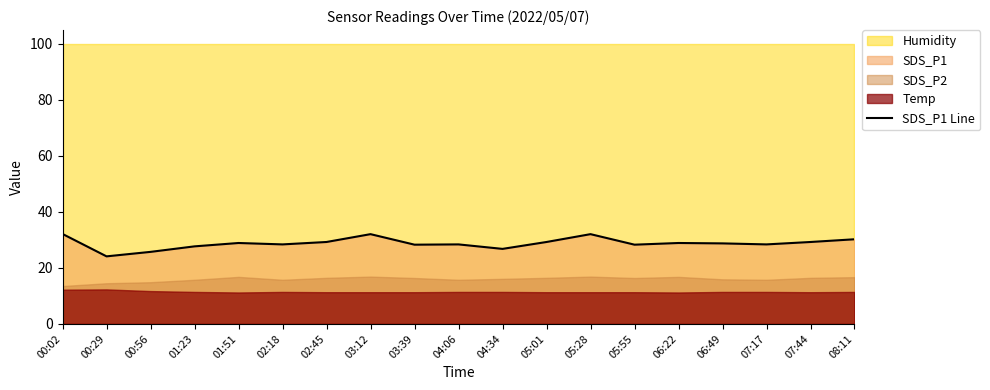

Reading right to left, what are all the values shown in this chart?

30.2	29.2	28.4	28.7	28.9	28.3	32.0	29.2	26.8	28.4	28.3	32.0	29.2	28.4	28.9	27.7	25.7	24.1	32.1